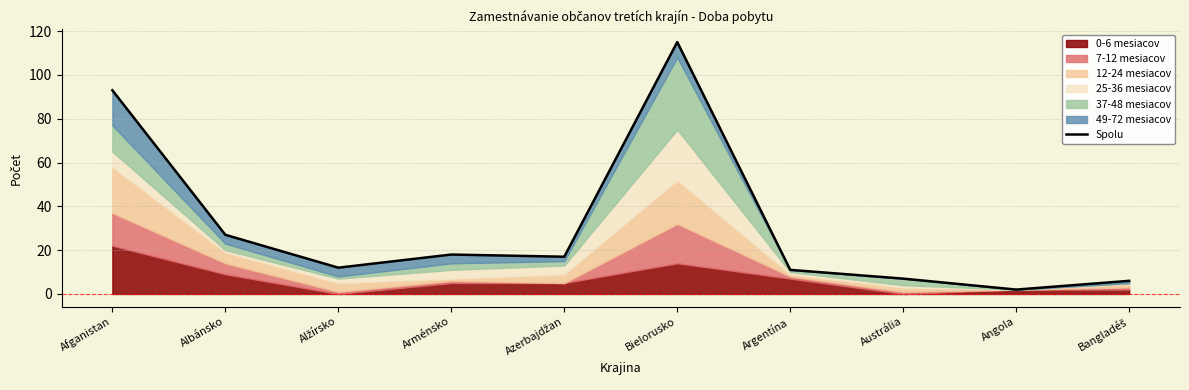

What is the change in value from Albánsko to Austrália?

-20